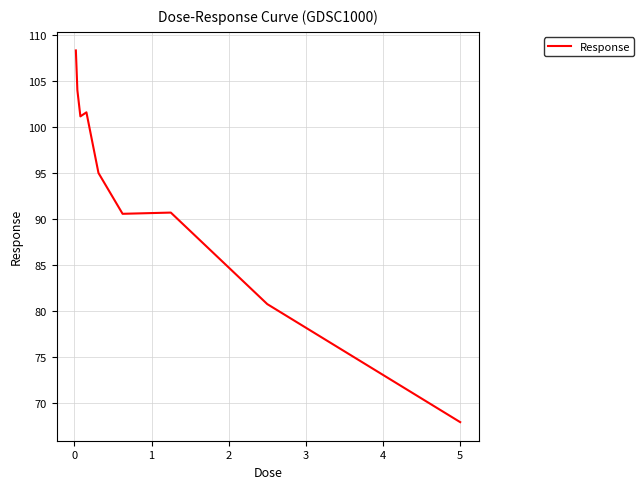

What is the smallest value displayed?

67.9